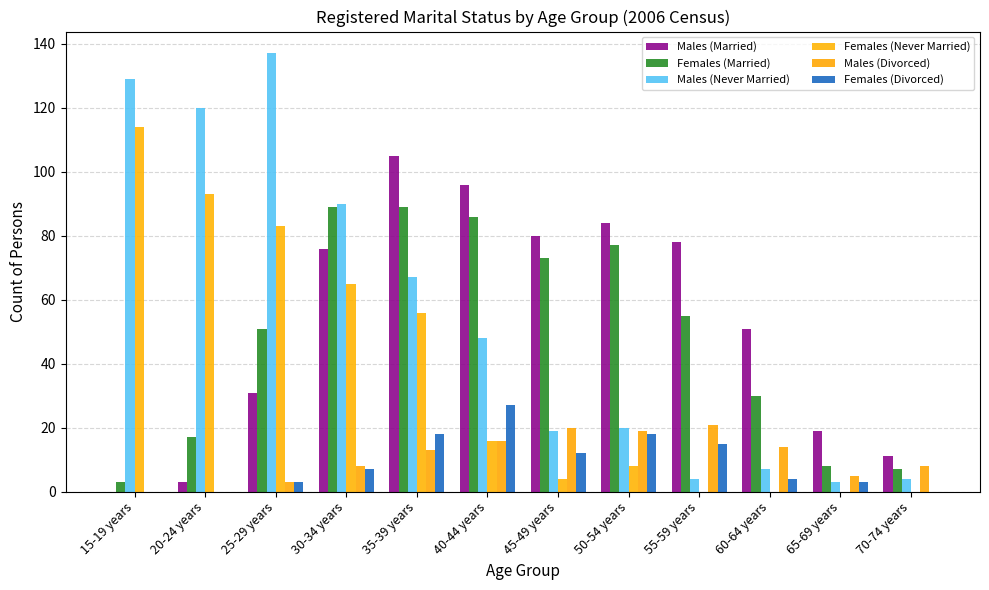

Are the bars horizontal?

No